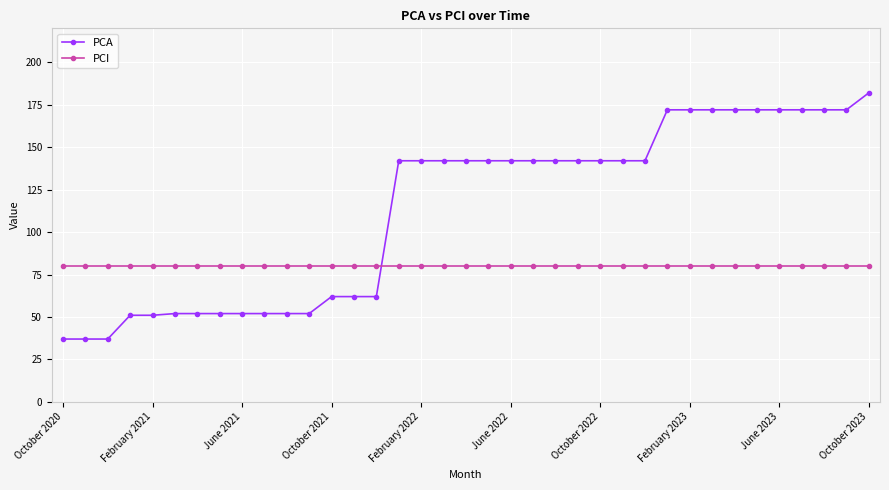

What is the value of the PCA point at the 17th from the left?

142